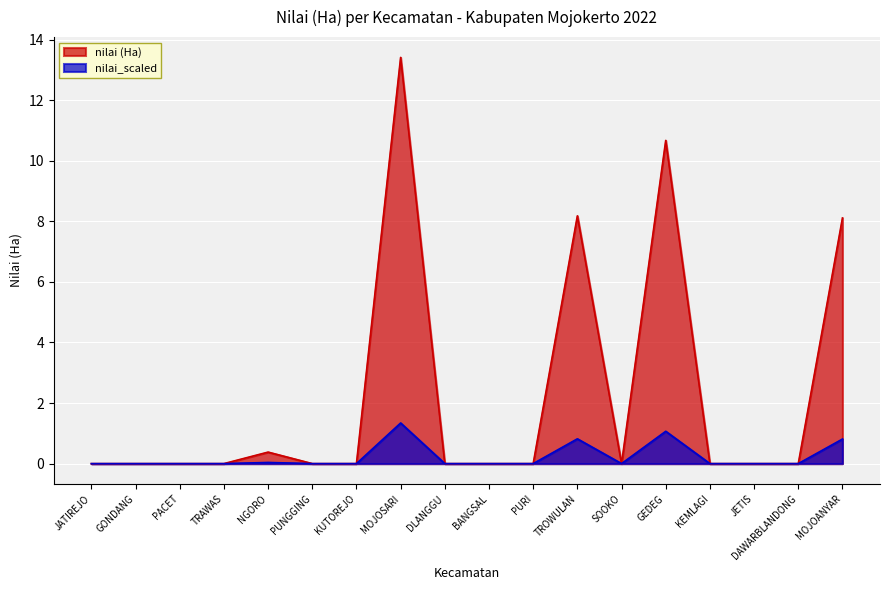

At MOJOANYAR, list the series in order from smallest to largest.

nilai_scaled, nilai (Ha)